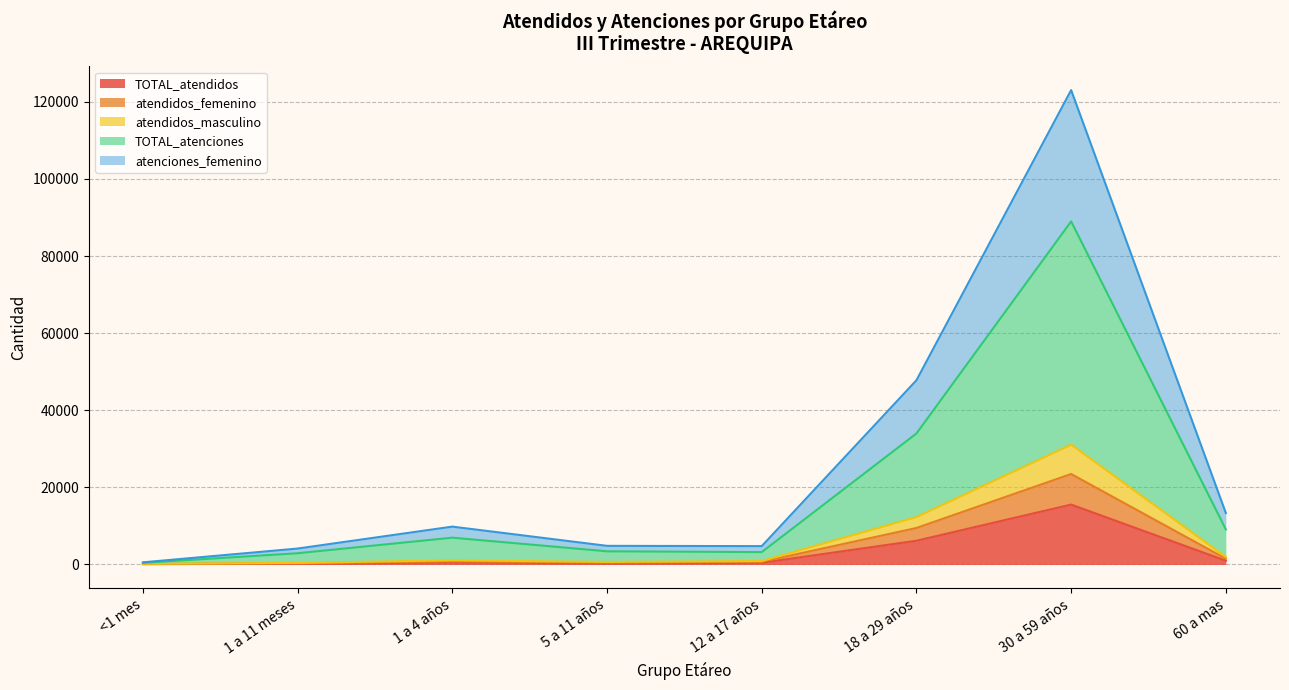

What is the approximate value of TOTAL_atendidos at <1 mes, to the nearest 100?

100